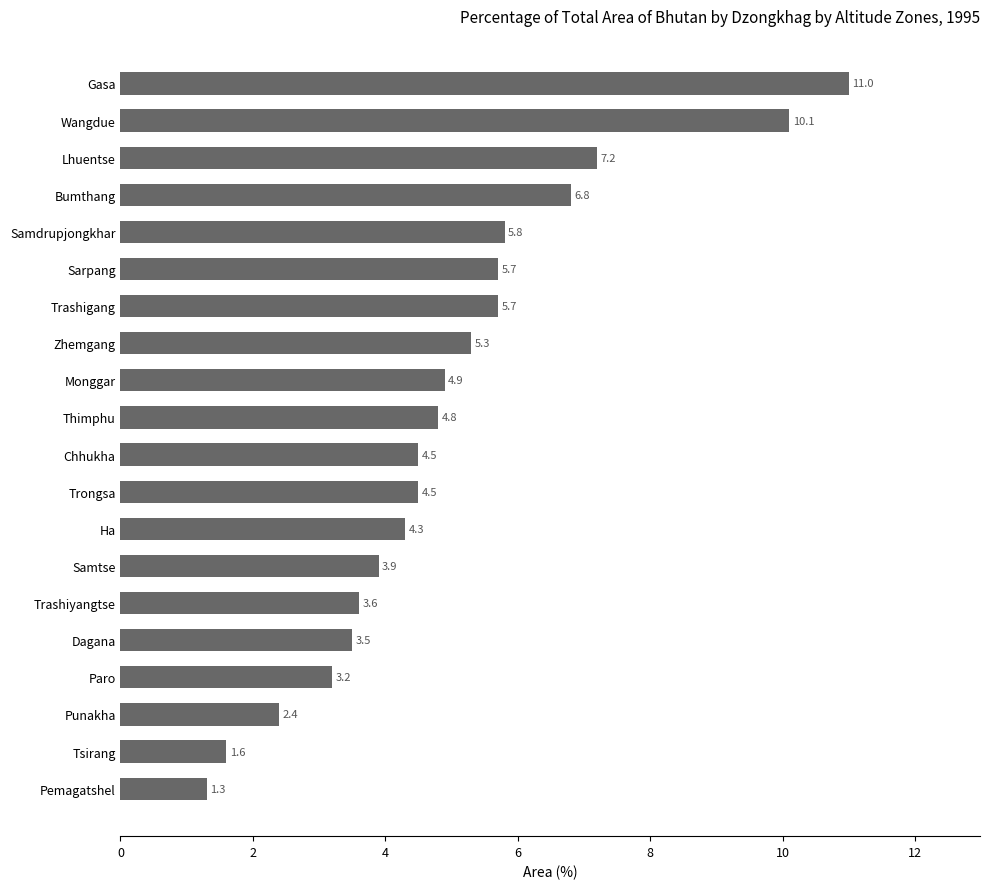

Reading bottom to top, transcribe all the data shown in this chart.

Pemagatshel=1.3	Tsirang=1.6	Punakha=2.4	Paro=3.2	Dagana=3.5	Trashiyangtse=3.6	Samtse=3.9	Ha=4.3	Trongsa=4.5	Chhukha=4.5	Thimphu=4.8	Monggar=4.9	Zhemgang=5.3	Trashigang=5.7	Sarpang=5.7	Samdrupjongkhar=5.8	Bumthang=6.8	Lhuentse=7.2	Wangdue=10.1	Gasa=11.0